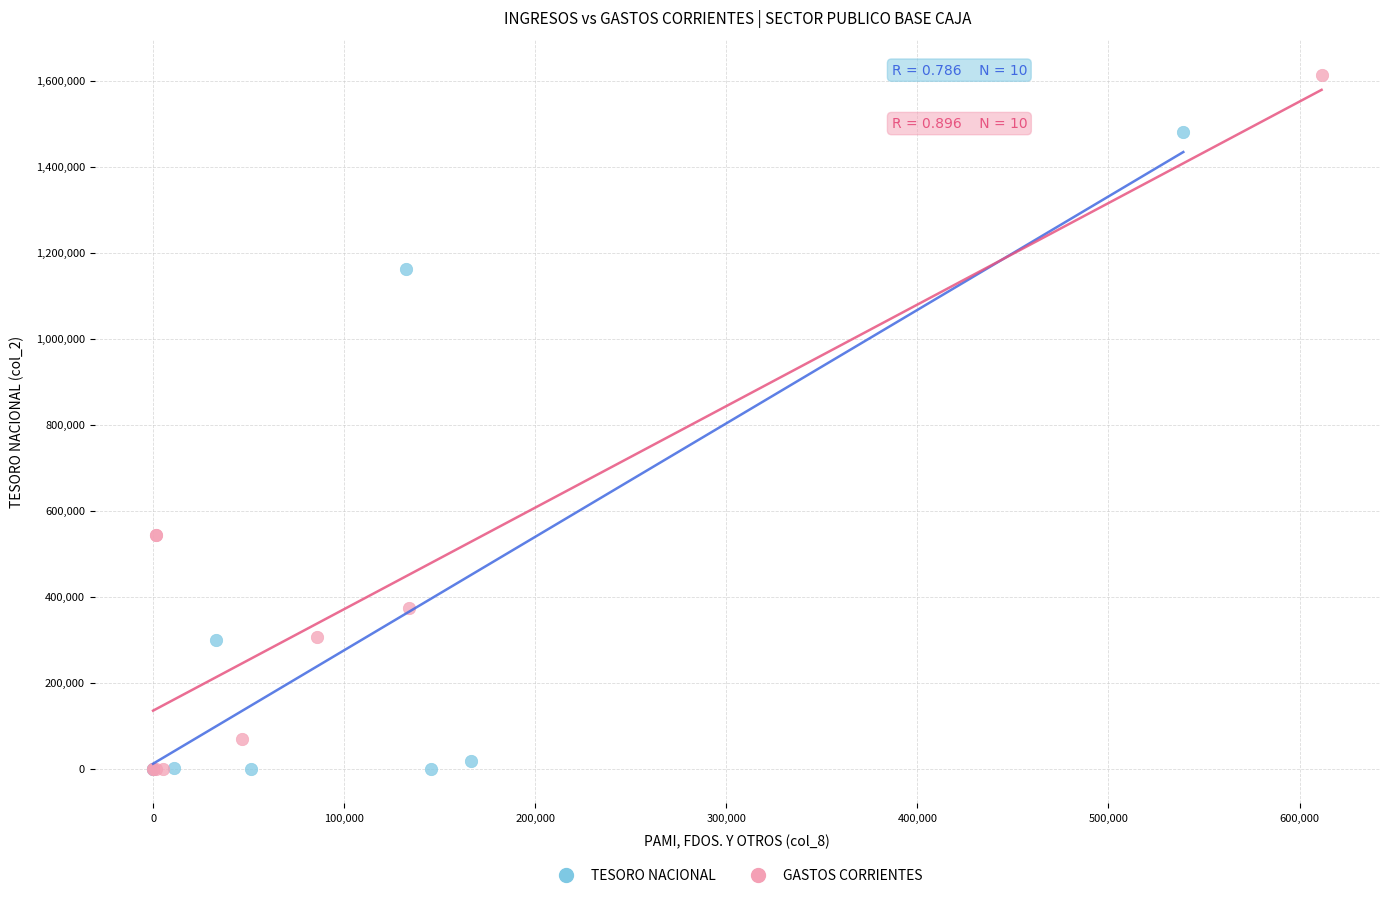

Which series contains the highest Y value?

GASTOS CORRIENTES